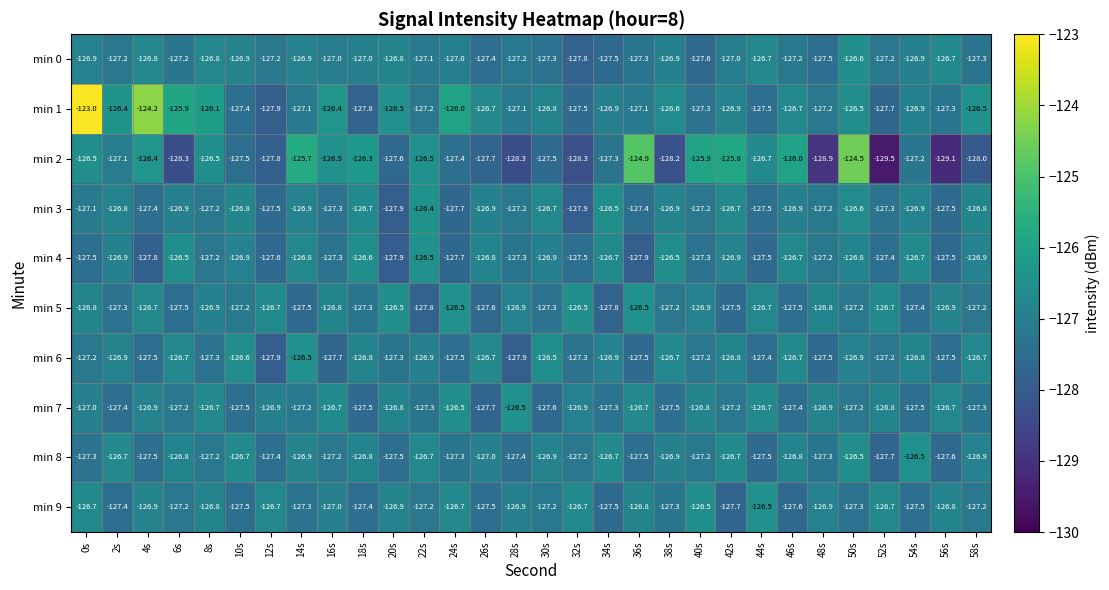

What is the sum of the min 0 values at 30s and 36s?

-254.6